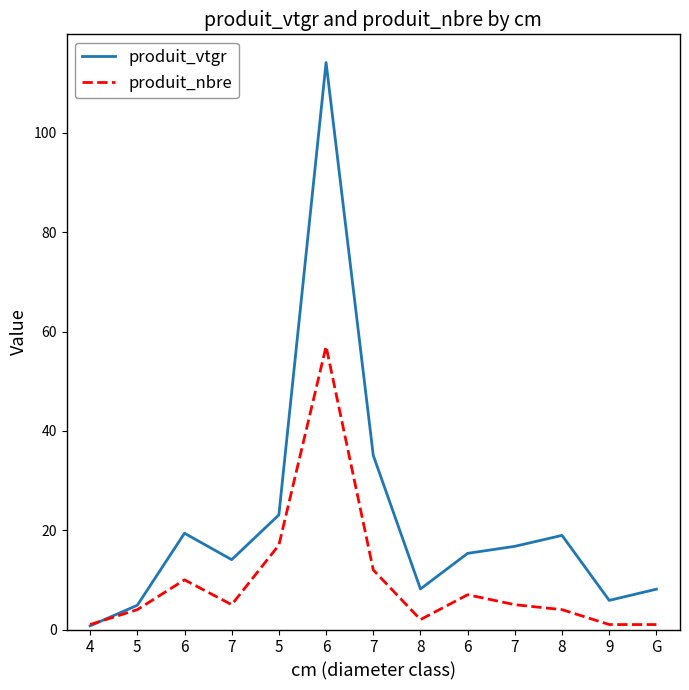

What are all the series names shown in the legend?

produit_vtgr, produit_nbre